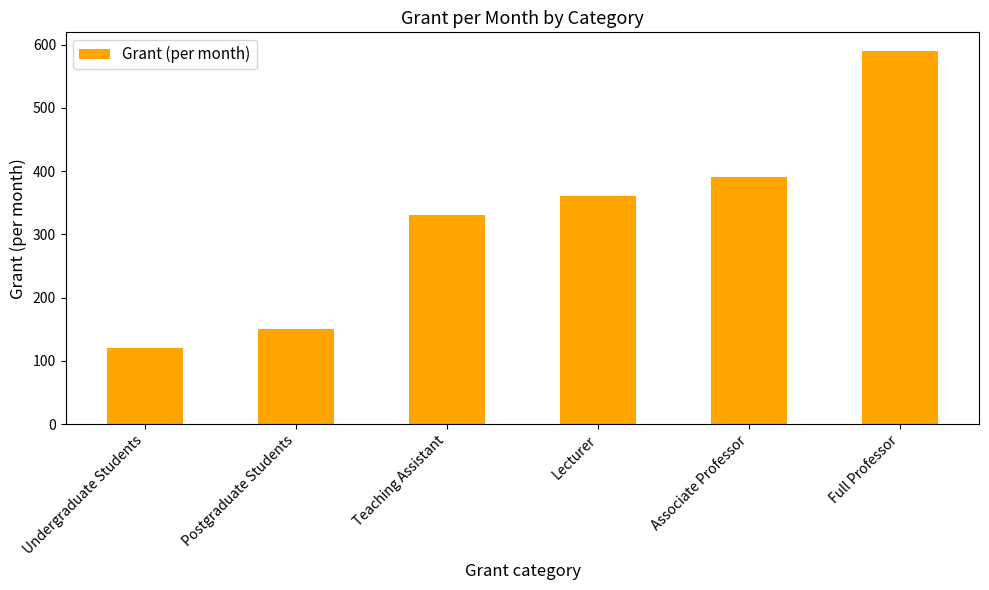

What is the minimum value shown in the chart?

120